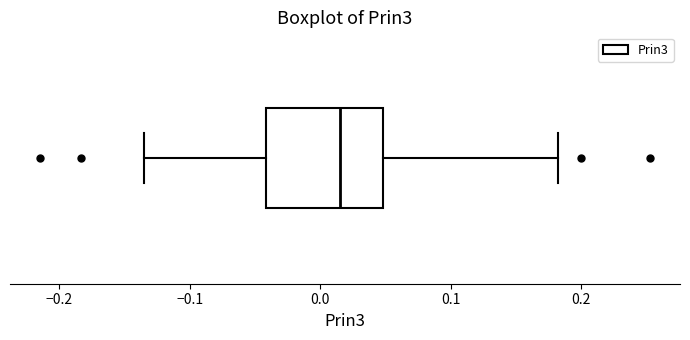

Where does the median line of the box sit on the x-axis? The values are not printed on the chart, so give them approximately, as read against the axis.

0.02